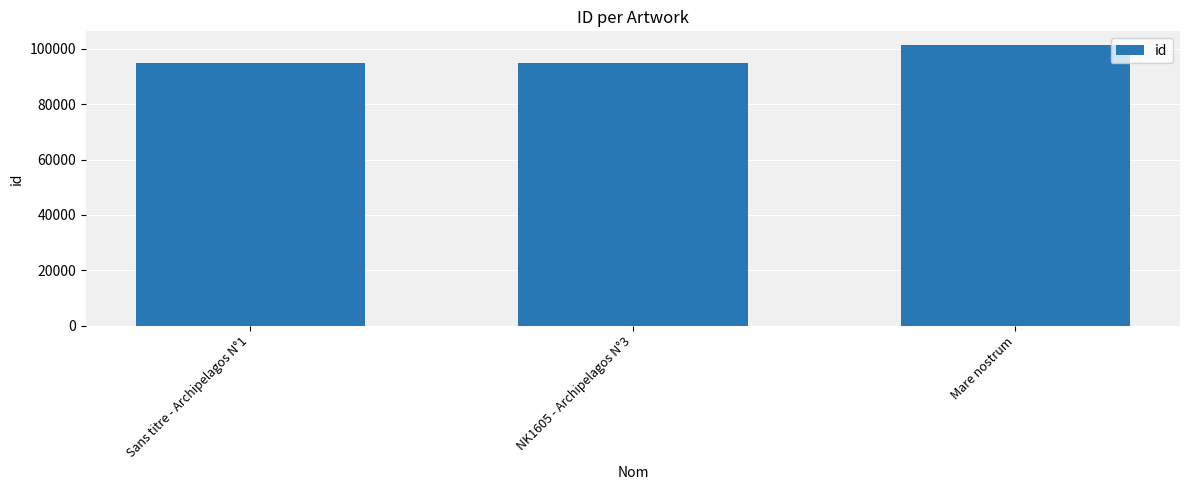

What is the sum of the values at NK1605 - Archipelagos N°3 and Mare nostrum?

196237